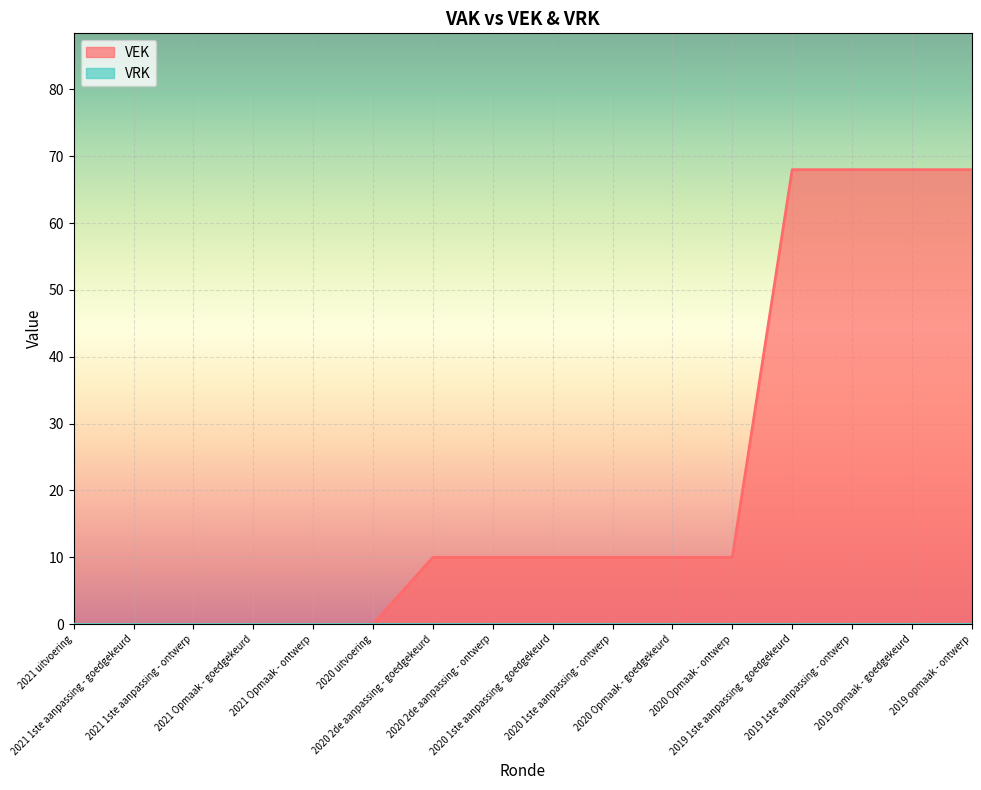

What is the label of the 5th point from the left?

2021 Opmaak - ontwerp